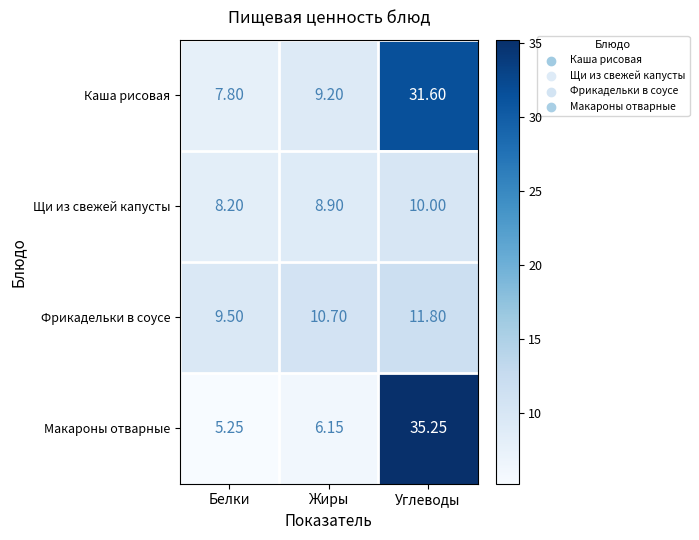

At Белки, list the series in order from smallest to largest.

Макароны отварные, Каша рисовая, Щи из свежей капусты, Фрикадельки в соусе